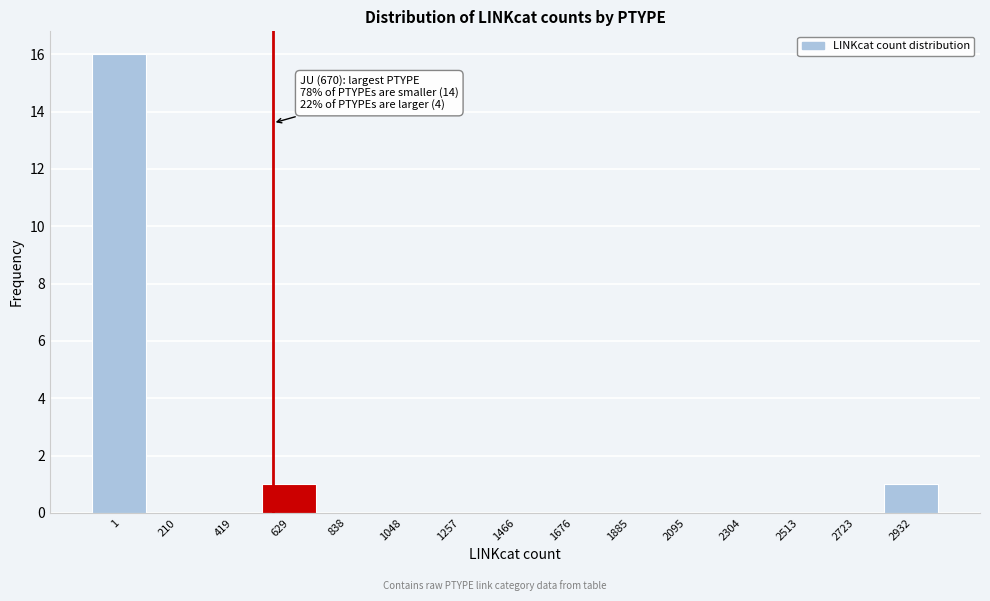

Reading right to left, what are all the values shown in this chart?

2932=1	2723=0	2513=0	2304=0	2095=0	1885=0	1676=0	1466=0	1257=0	1048=0	838=0	629=1	419=0	210=0	1=16